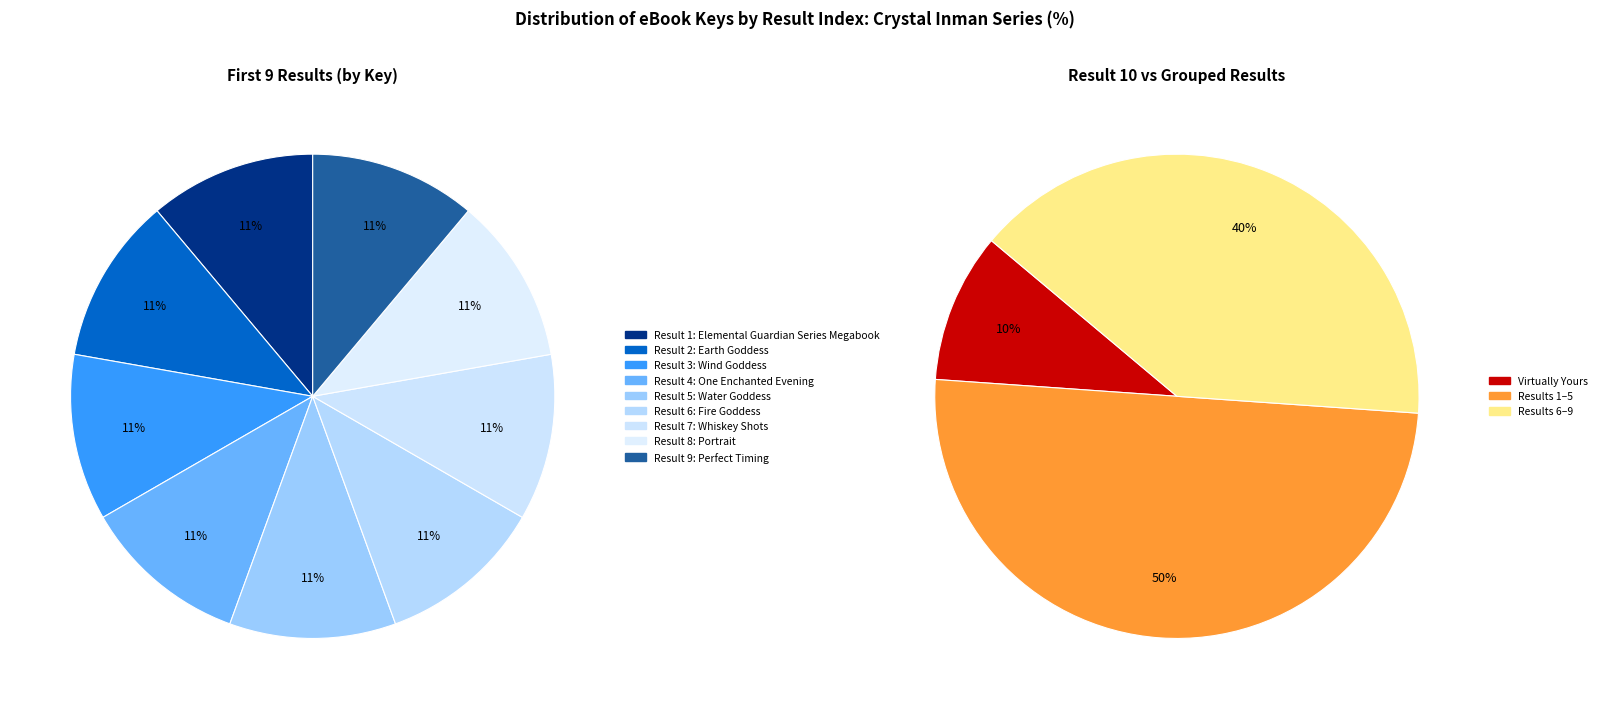

To the nearest percent, what is the combined percentage of Elemental Guardian Series Megabook and Wind Goddess?

20%